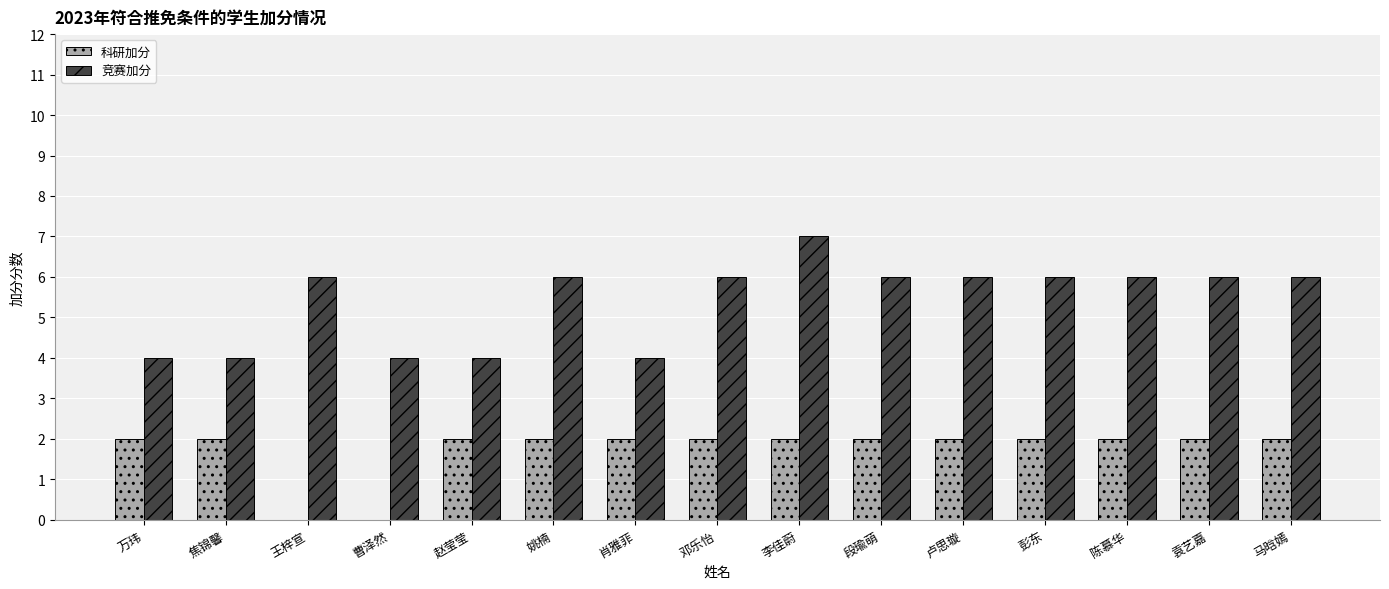

What is the sum of the 竞赛加分 values at 王梓宣 and 赵莹莹?

10